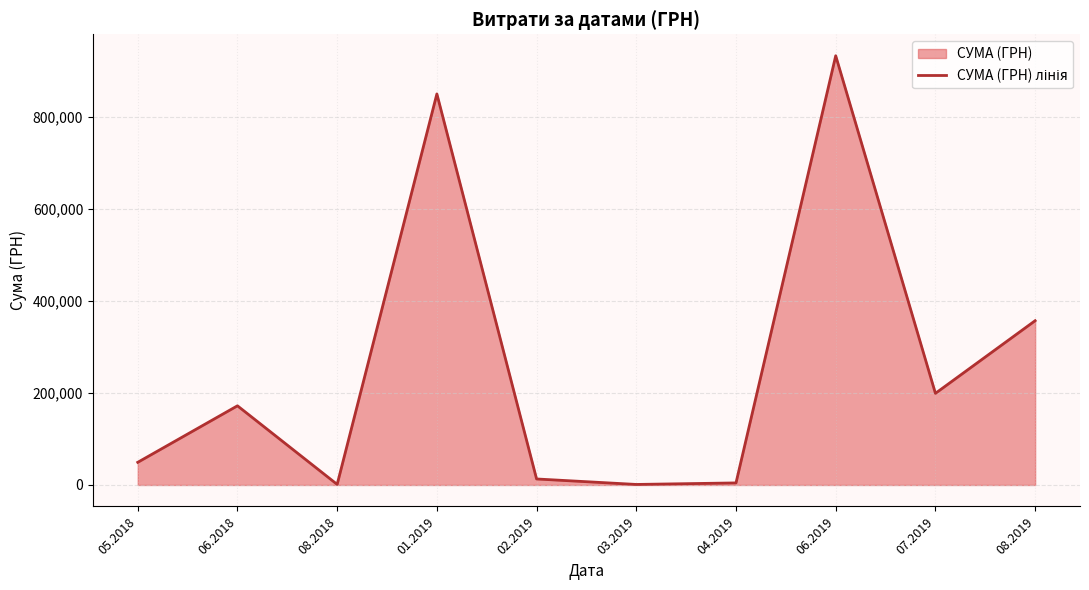

How many data points are above 171945?

5